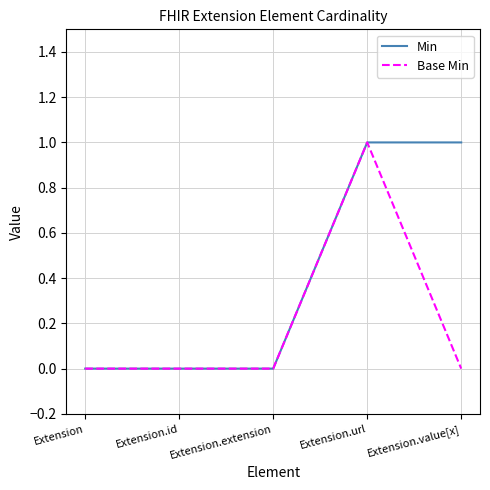

Is it true that Min equals 0 at Extension.extension?

True